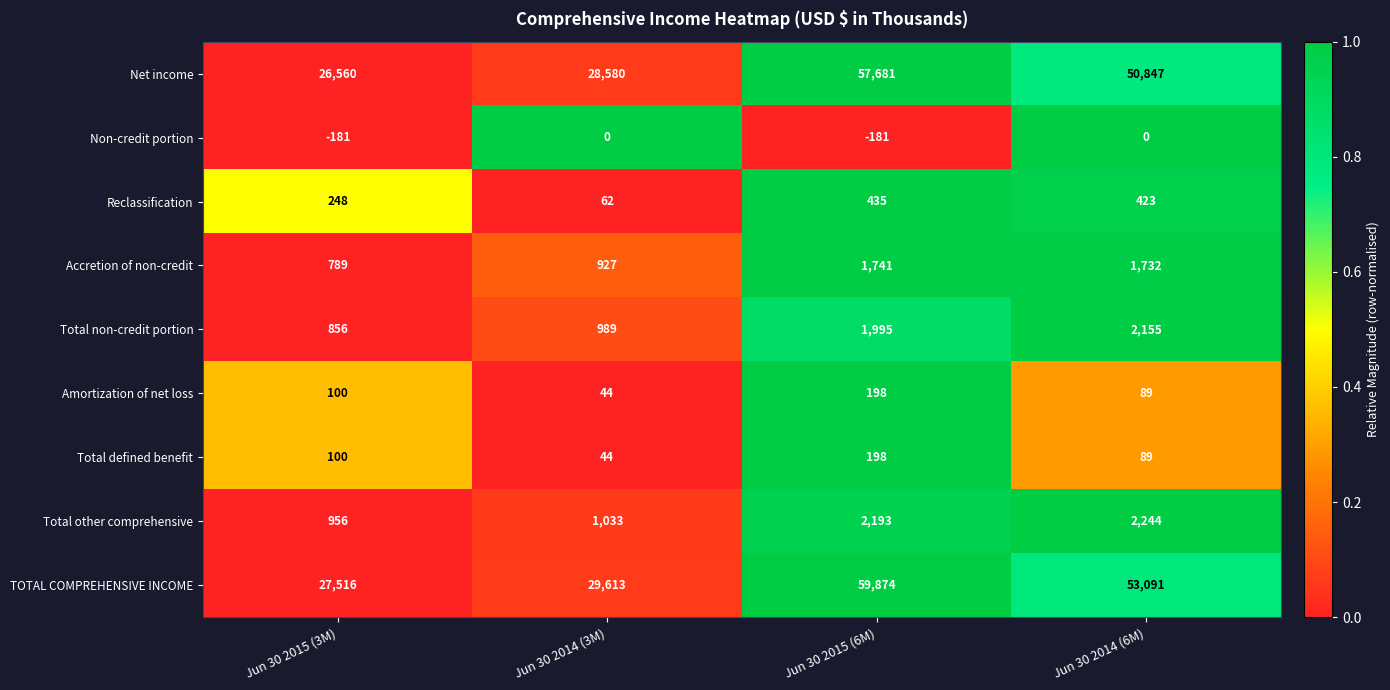

Which series has the largest total across all categories?

TOTAL COMPREHENSIVE INCOME